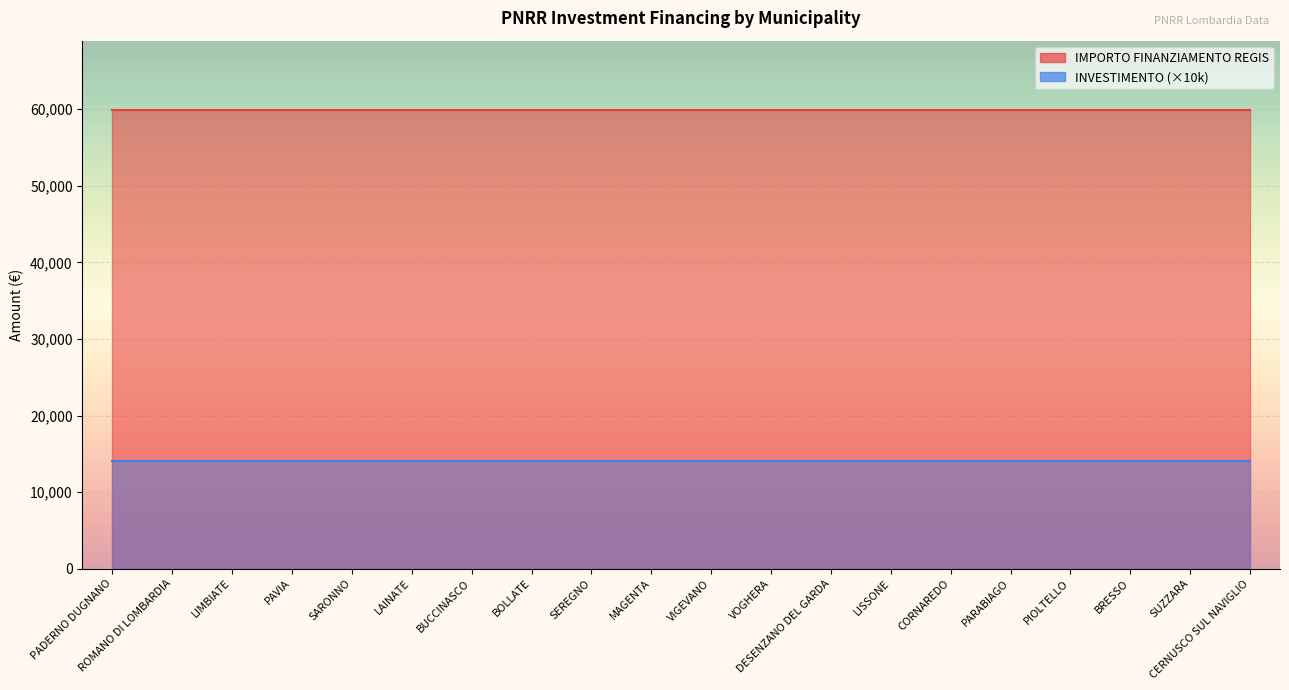

The value of IMPORTO FINANZIAMENTO REGIS at LIMBIATE is 59966.0. True or false?

True